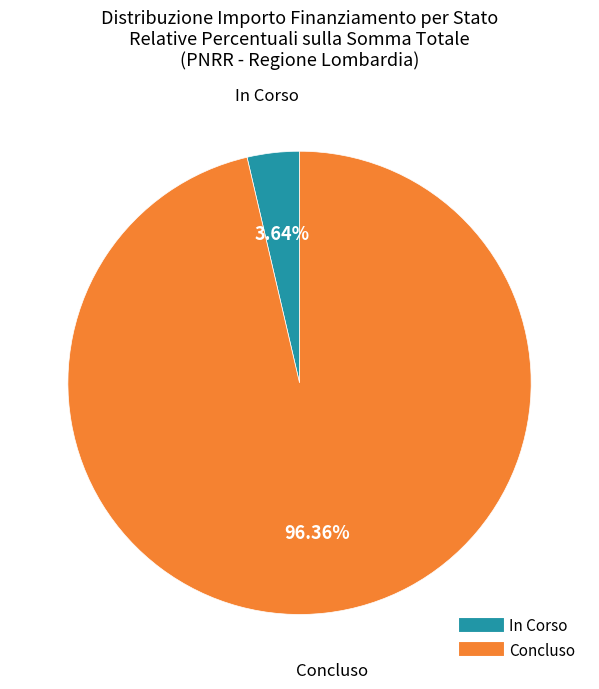

Approximately how many times larger is the value at Concluso compared to In Corso?

26.5